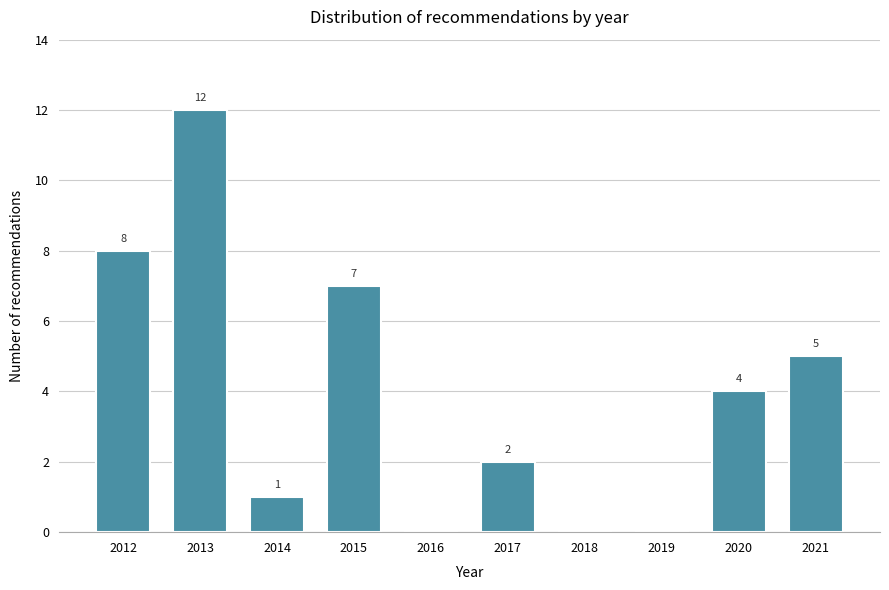

Reading right to left, list all the values displayed in this chart.

2021=5	2020=4	2019=0	2018=0	2017=2	2016=0	2015=7	2014=1	2013=12	2012=8